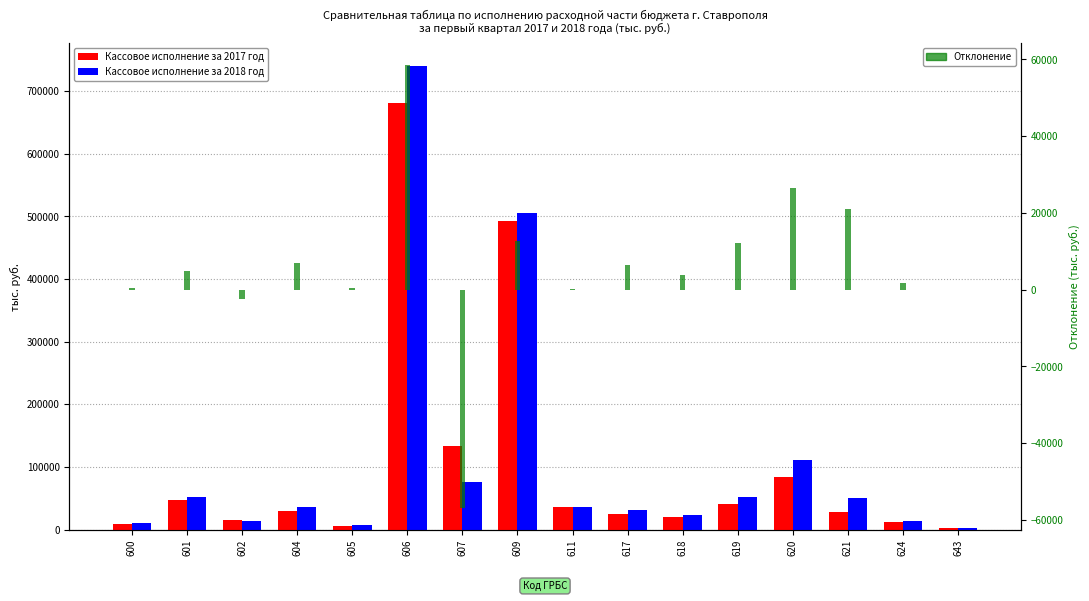

Are the bars horizontal?

No